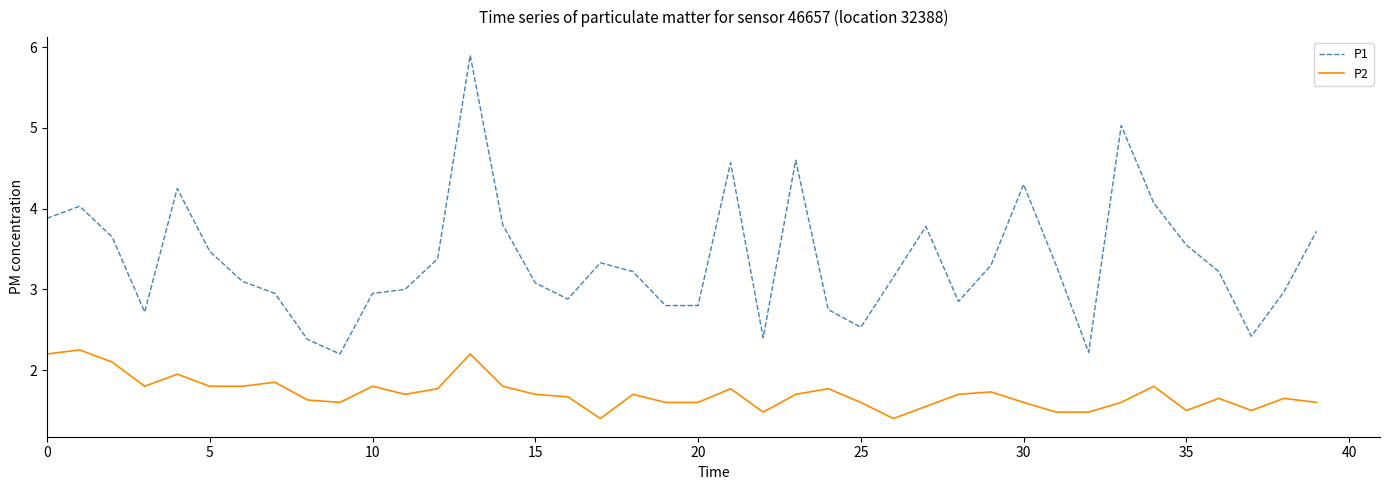

What is the maximum value shown in the chart?

5.9